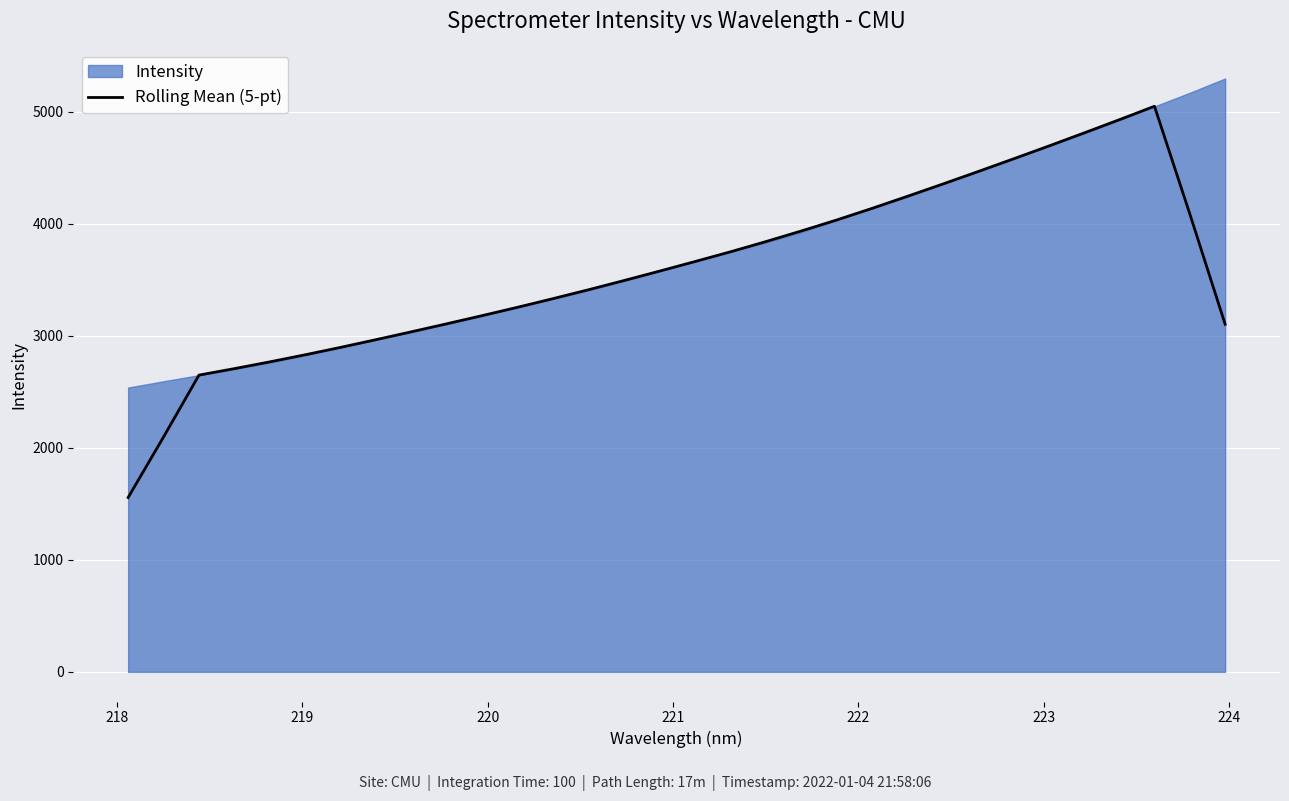

What is the lowest value of the Rolling Mean (5-pt) series?

1556.6